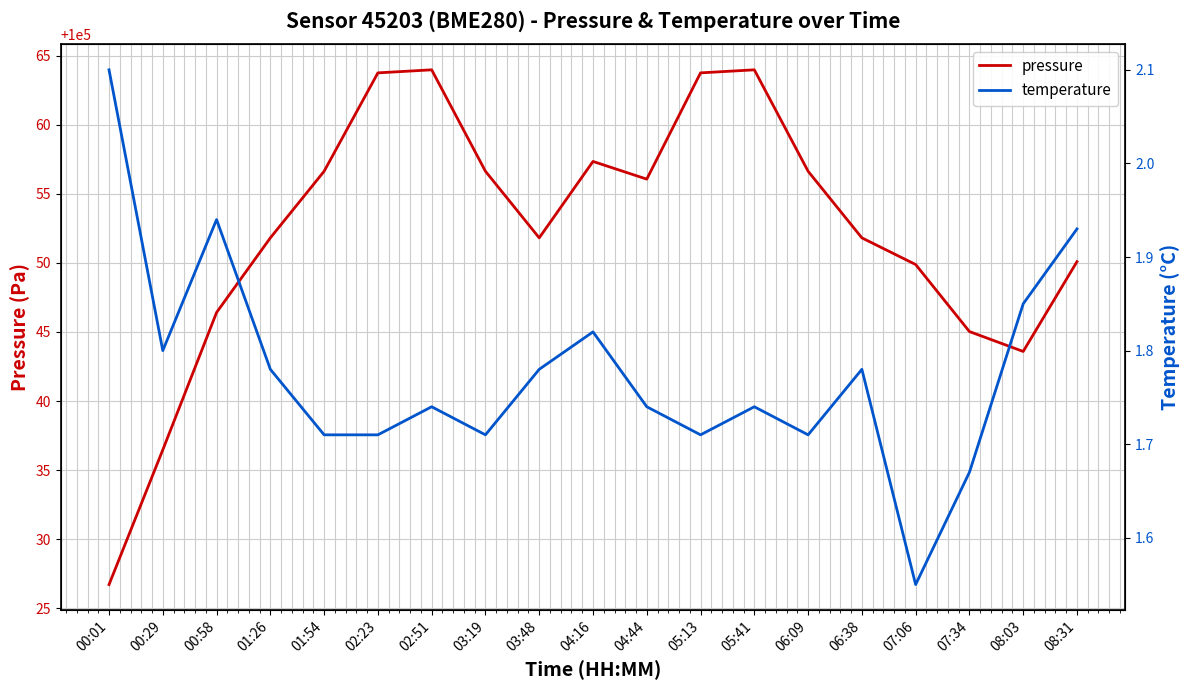

Which series has the largest total across all categories?

pressure